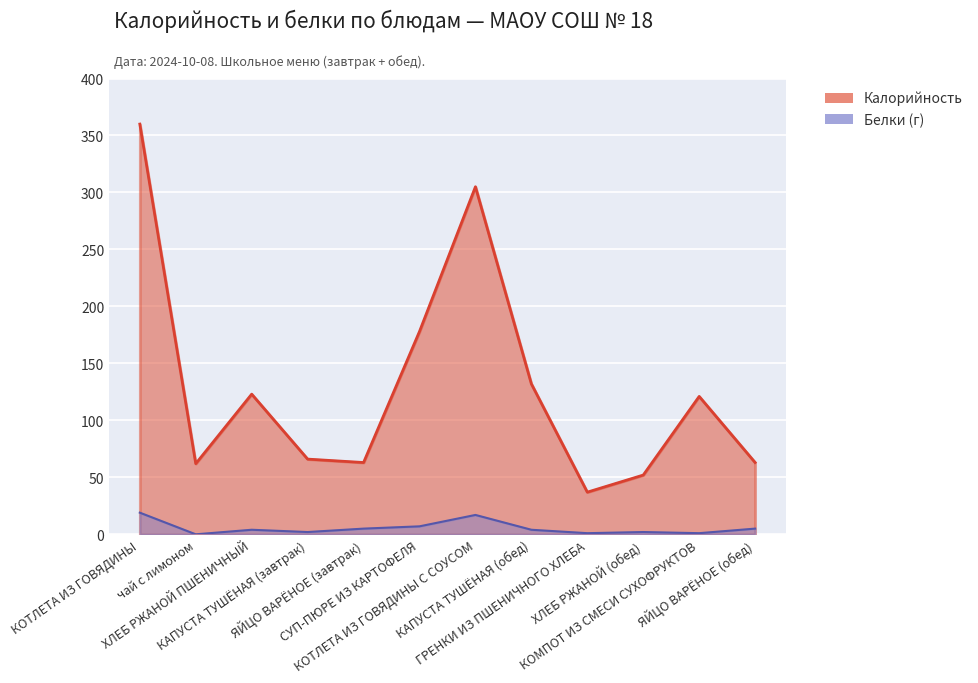

What is the lowest value of the Калорийность series?

37